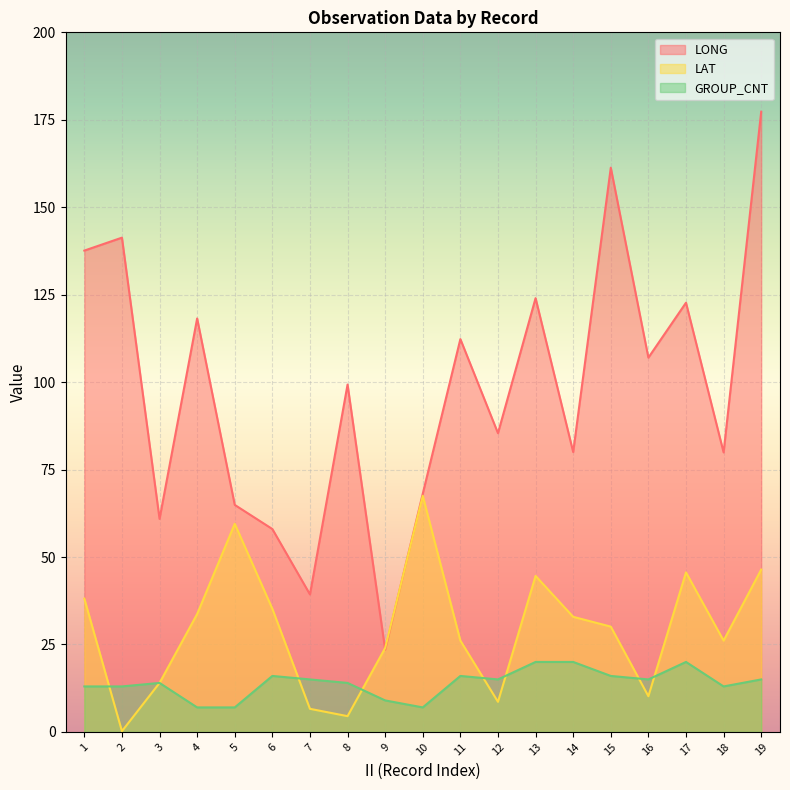

True or false: LONG and GROUP_CNT cross at least once.

False